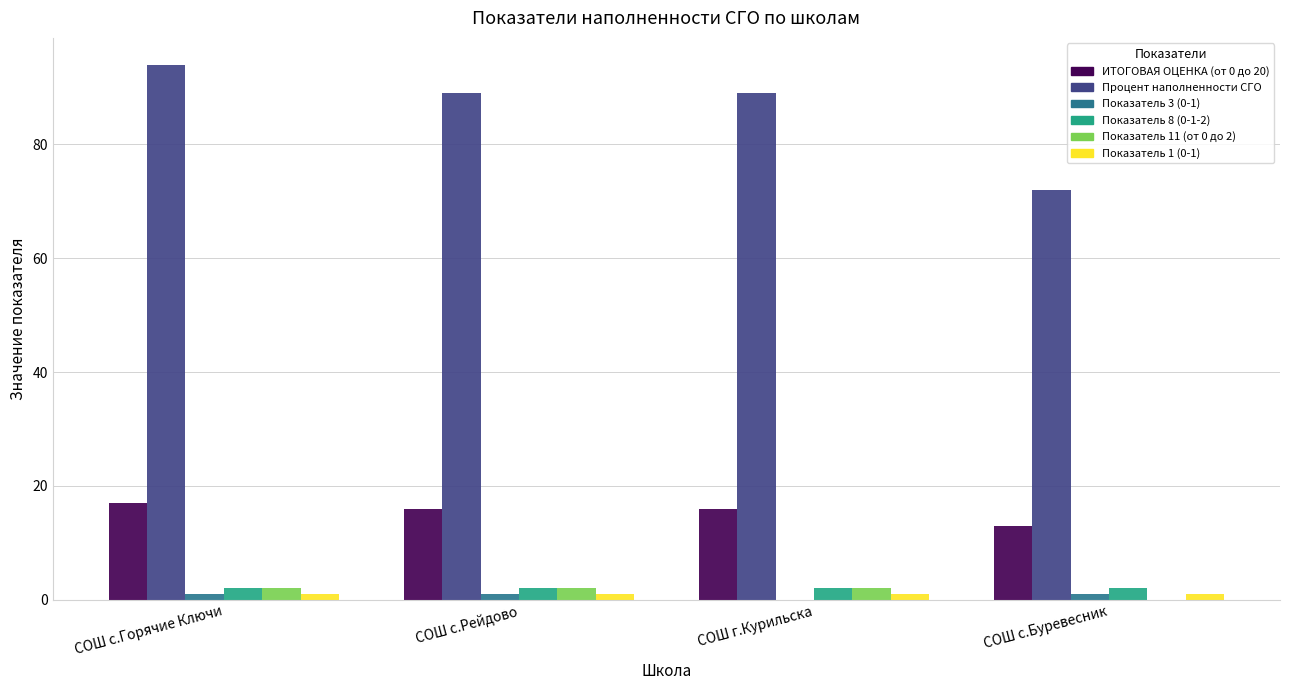

How many Показатель 11 (от 0 до 2) values are between 2 and 3?

3